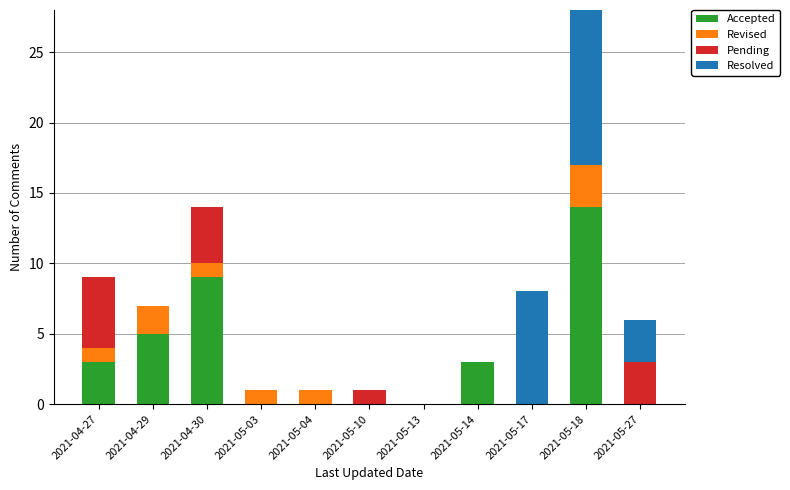

Reading left to right, list all the values displayed in this chart.

Accepted: 2021-04-27=3	2021-04-29=5	2021-04-30=9	2021-05-03=0	2021-05-04=0	2021-05-10=0	2021-05-13=0	2021-05-14=3	2021-05-17=0	2021-05-18=14	2021-05-27=0
Revised: 2021-04-27=1	2021-04-29=2	2021-04-30=1	2021-05-03=1	2021-05-04=1	2021-05-10=0	2021-05-13=0	2021-05-14=0	2021-05-17=0	2021-05-18=3	2021-05-27=0
Pending: 2021-04-27=5	2021-04-29=0	2021-04-30=4	2021-05-03=0	2021-05-04=0	2021-05-10=1	2021-05-13=0	2021-05-14=0	2021-05-17=0	2021-05-18=0	2021-05-27=3
Resolved: 2021-04-27=0	2021-04-29=0	2021-04-30=0	2021-05-03=0	2021-05-04=0	2021-05-10=0	2021-05-13=0	2021-05-14=0	2021-05-17=8	2021-05-18=14	2021-05-27=3